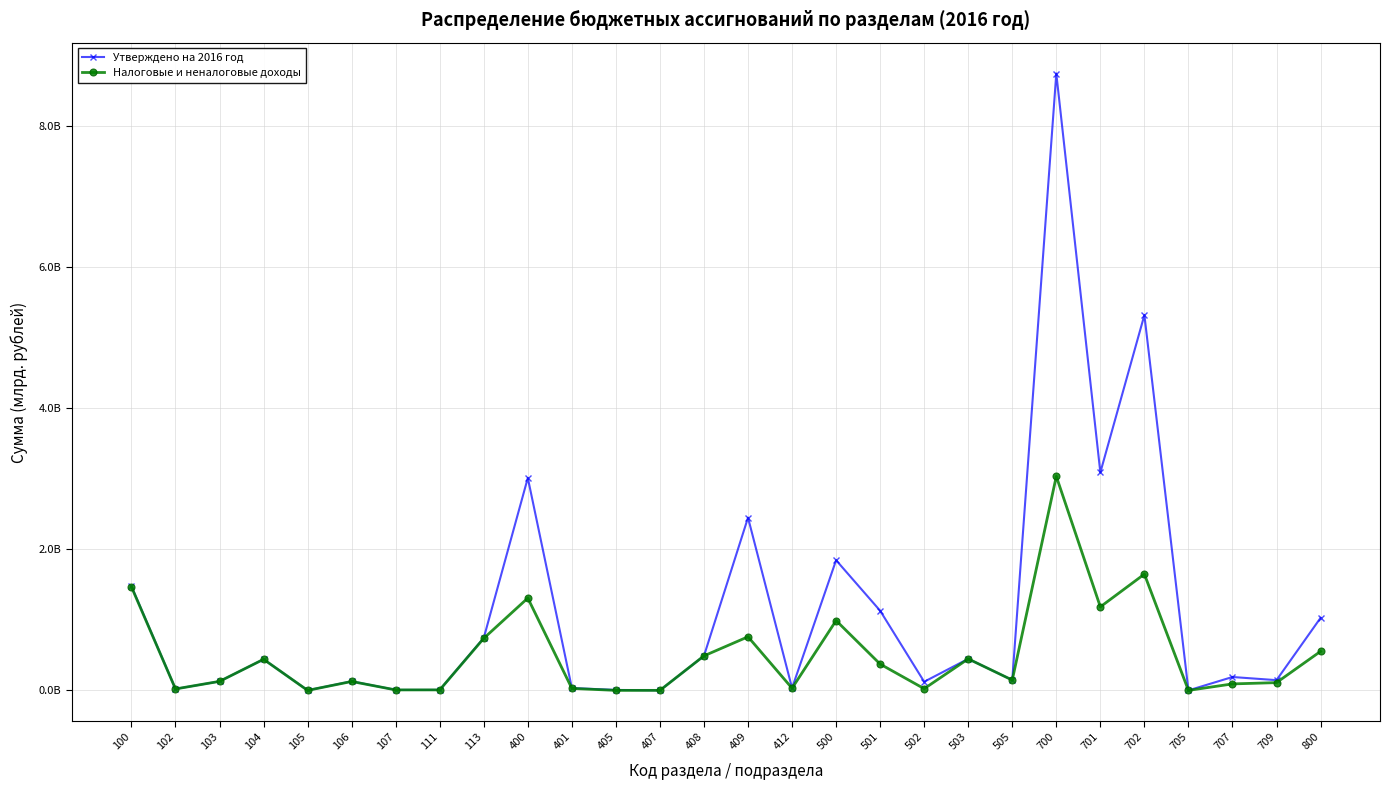

What are all the series names shown in the legend?

Утверждено на 2016 год, Налоговые и неналоговые доходы